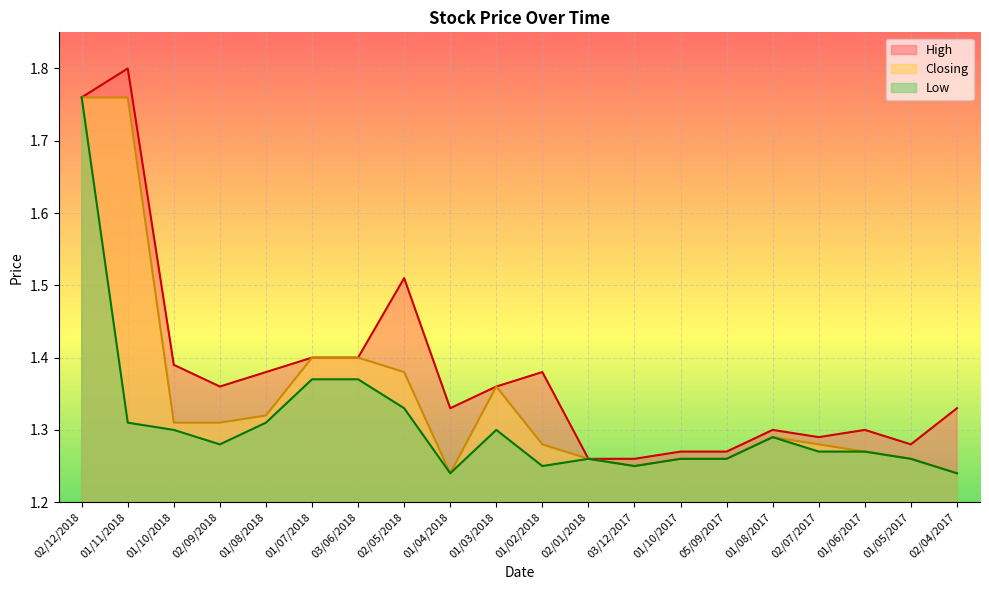

What are all the series names shown in the legend?

High, Closing, Low